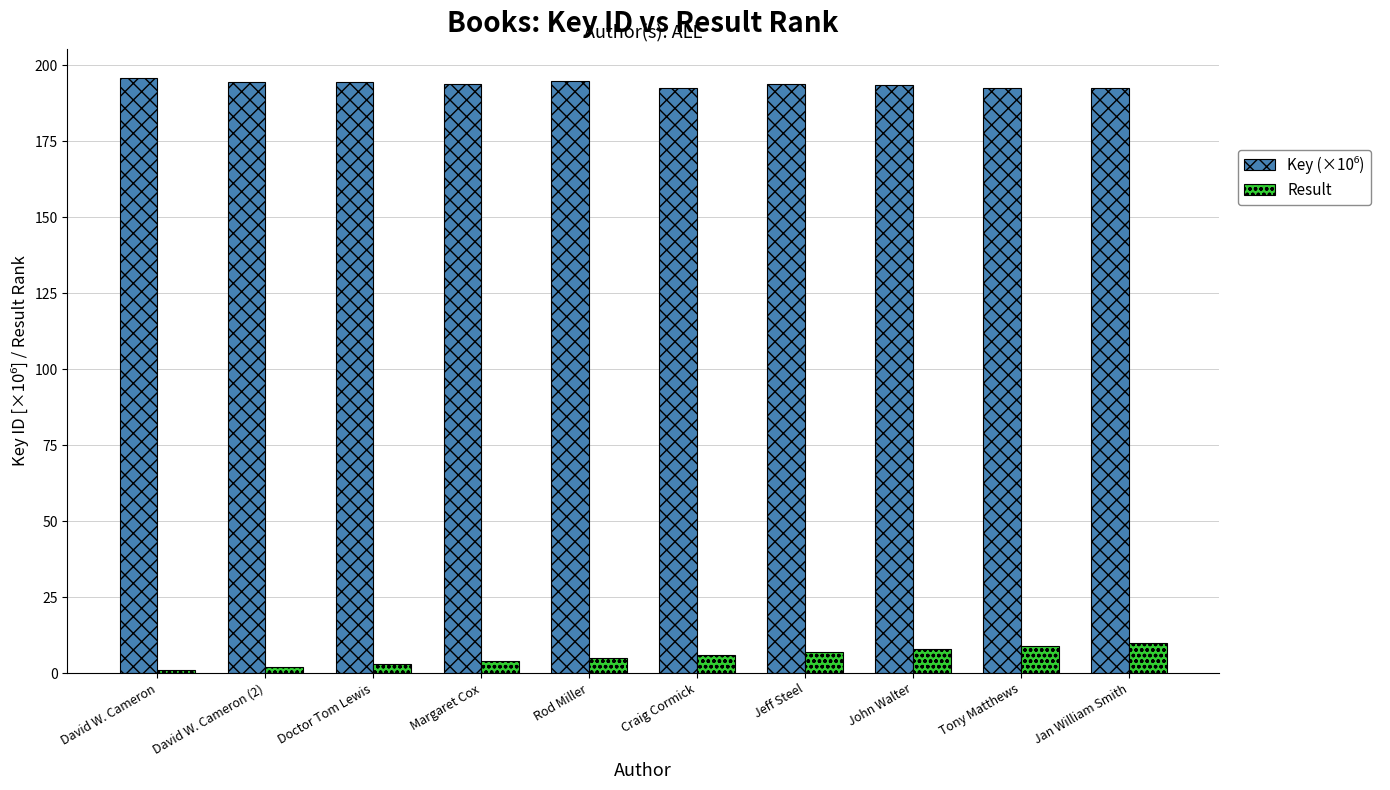

At how many categories does at least one series exceed 187?

10